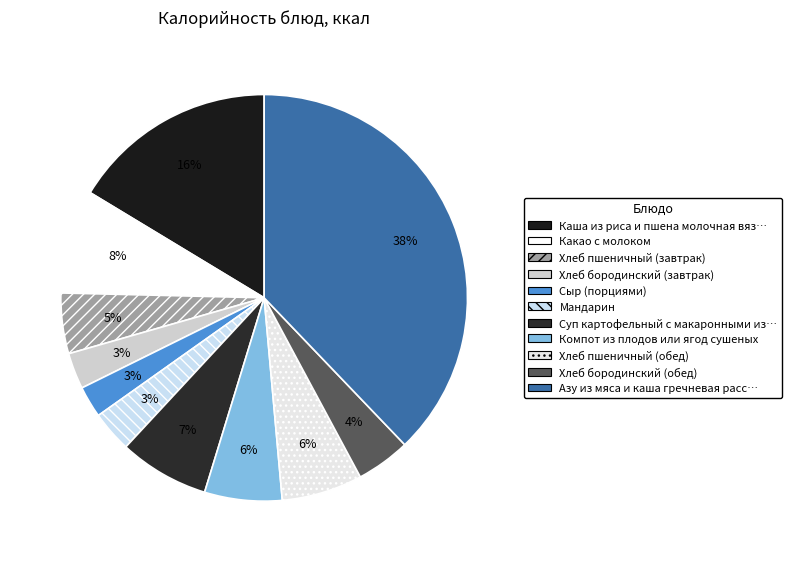

Which category has the smallest portion of the pie?

Сыр (порциями)